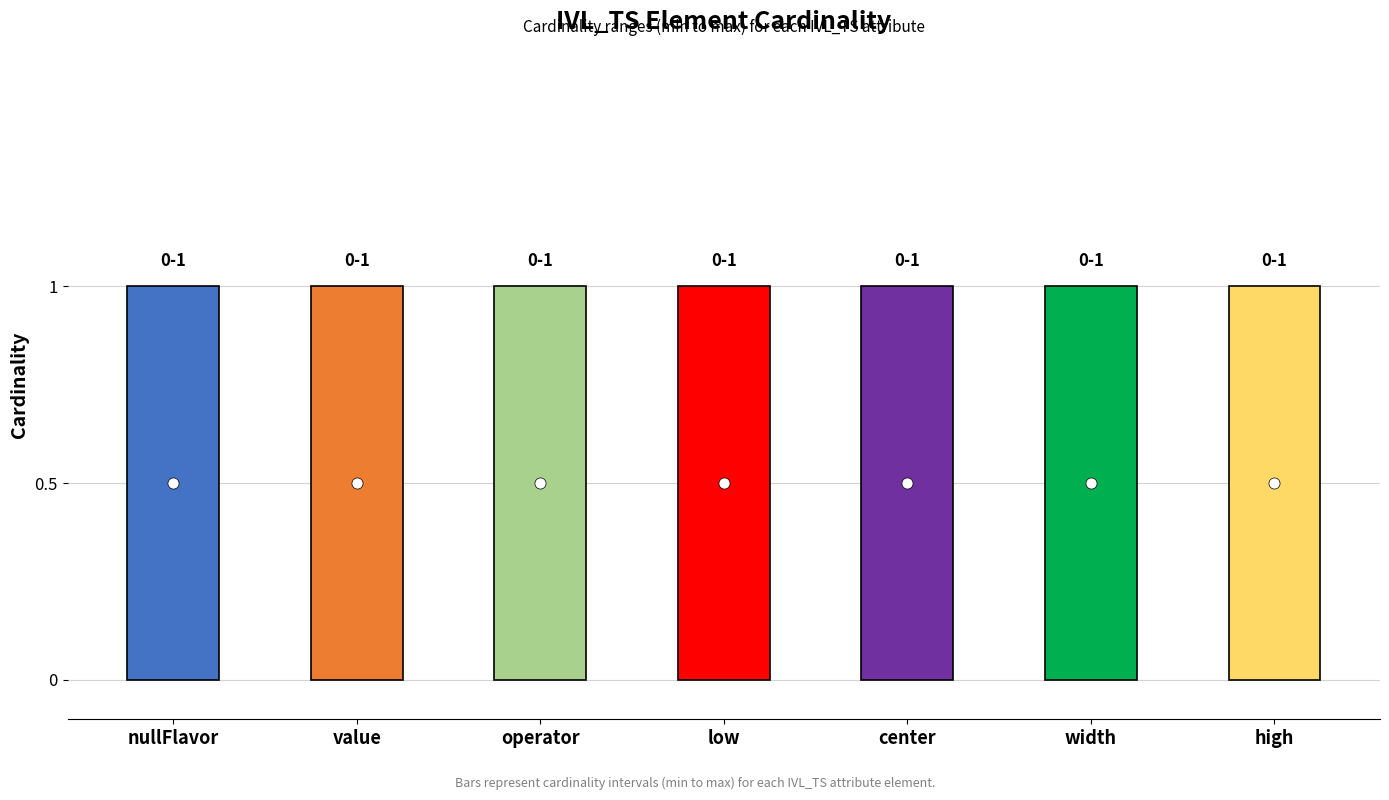

Which has a higher value, IVL_TS.operator or IVL_TS.nullFlavor?

IVL_TS.operator